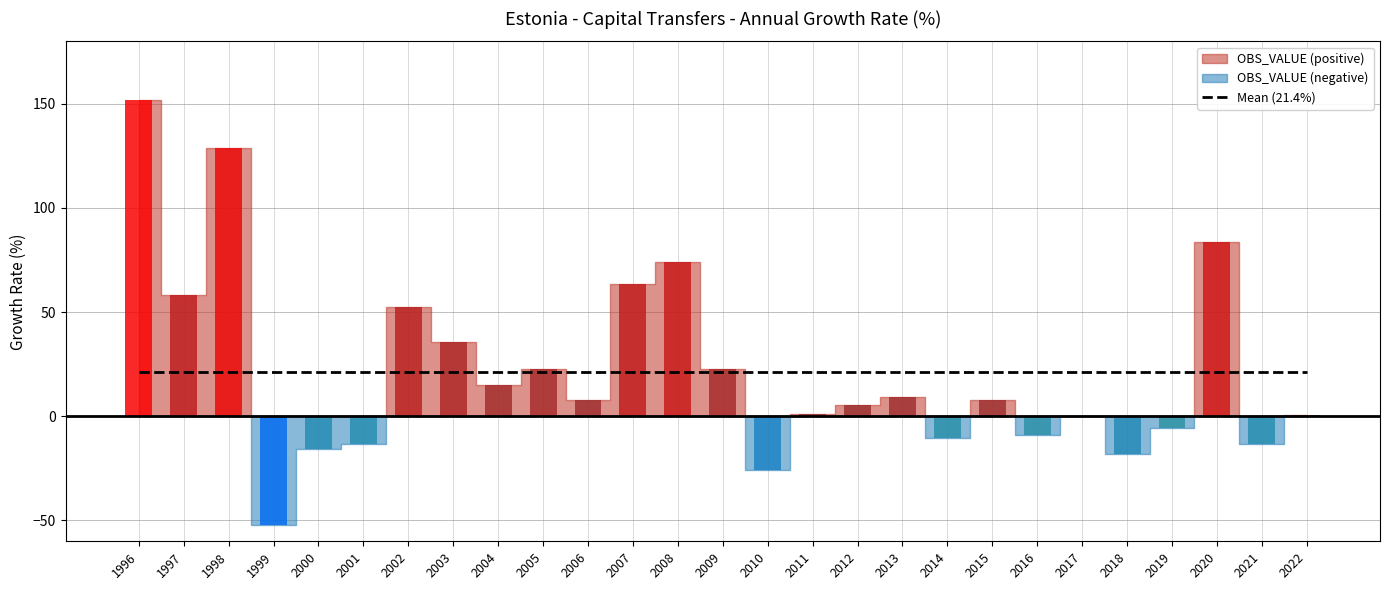

What is the greatest value displayed?

151.8